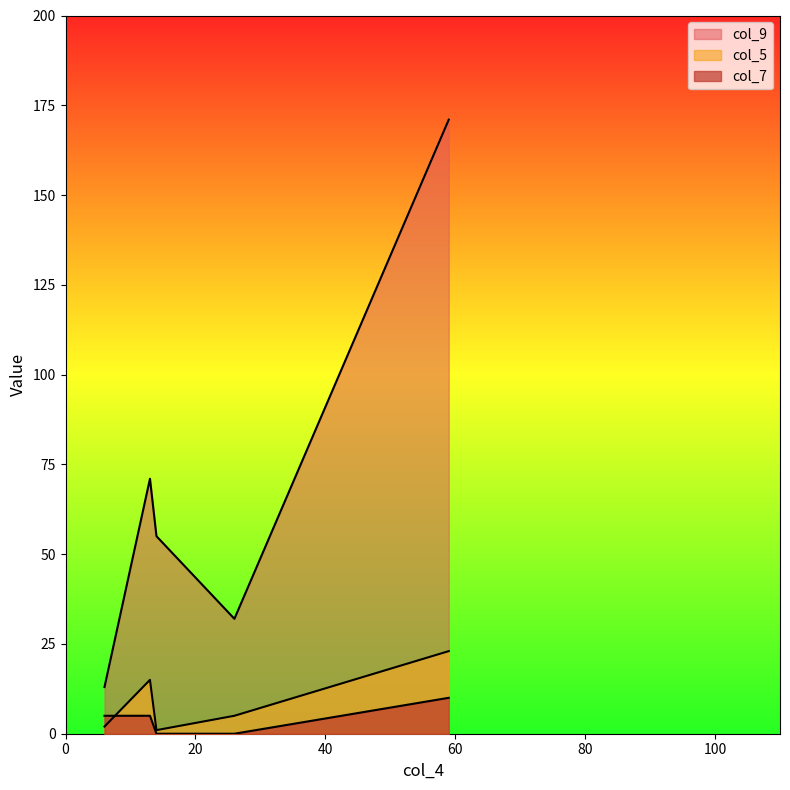

What is the difference between the highest and lowest values at 13?

66